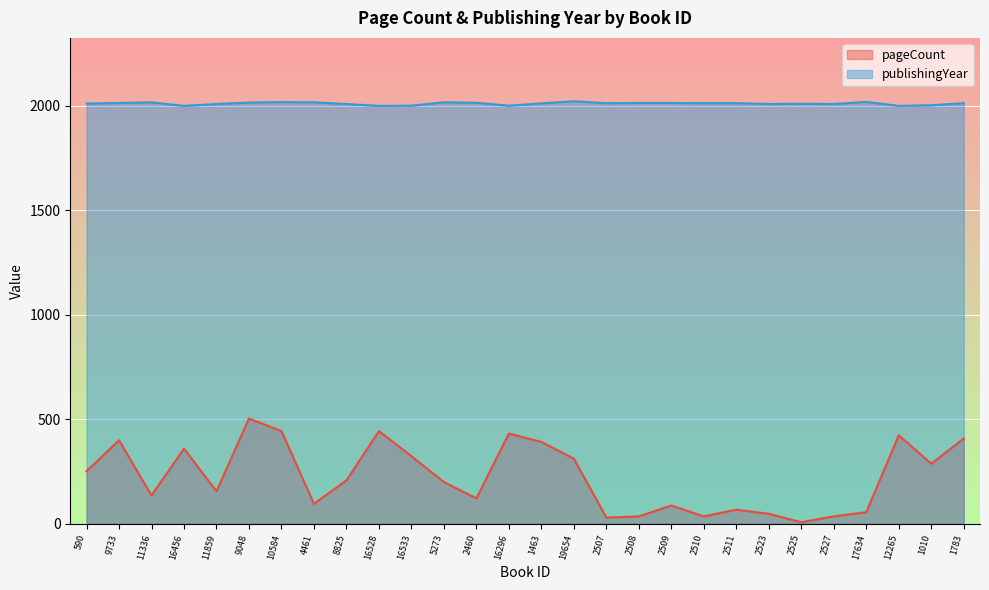

Which category has the lowest value in the pageCount series?

2525